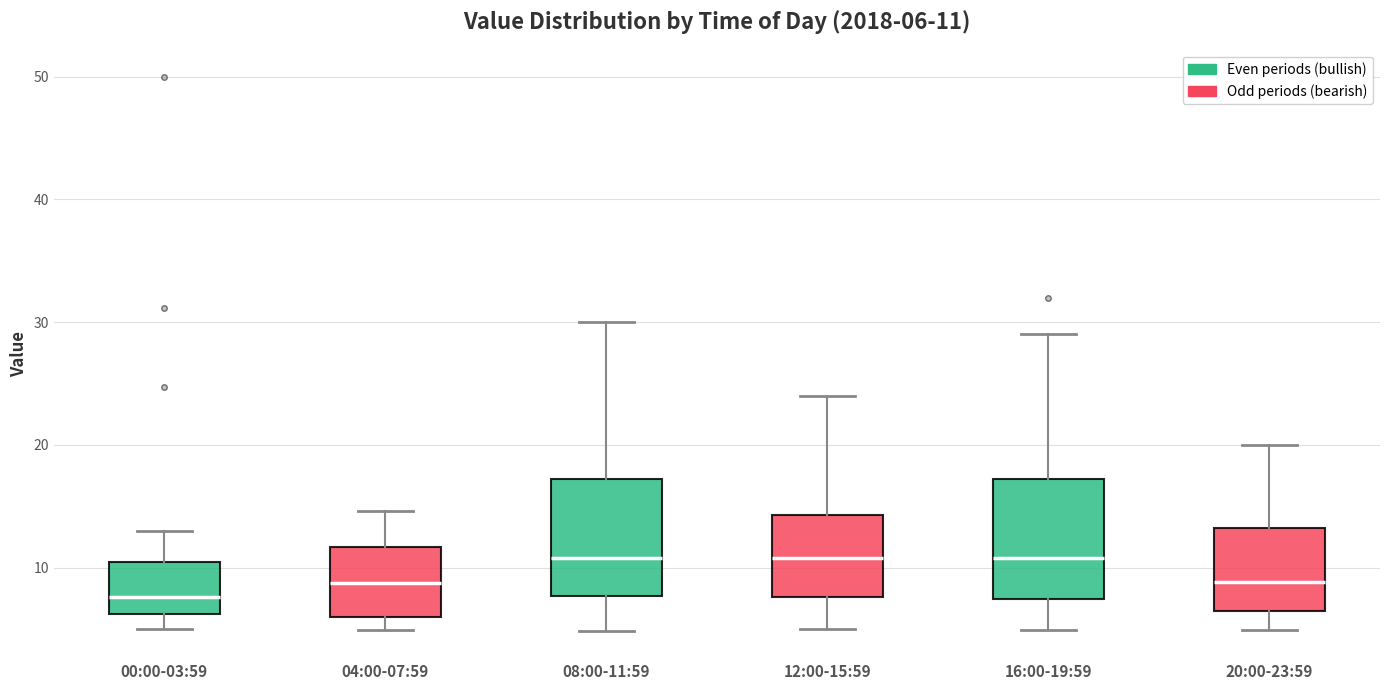

Which box's median line is the lowest?

00:00-03:59